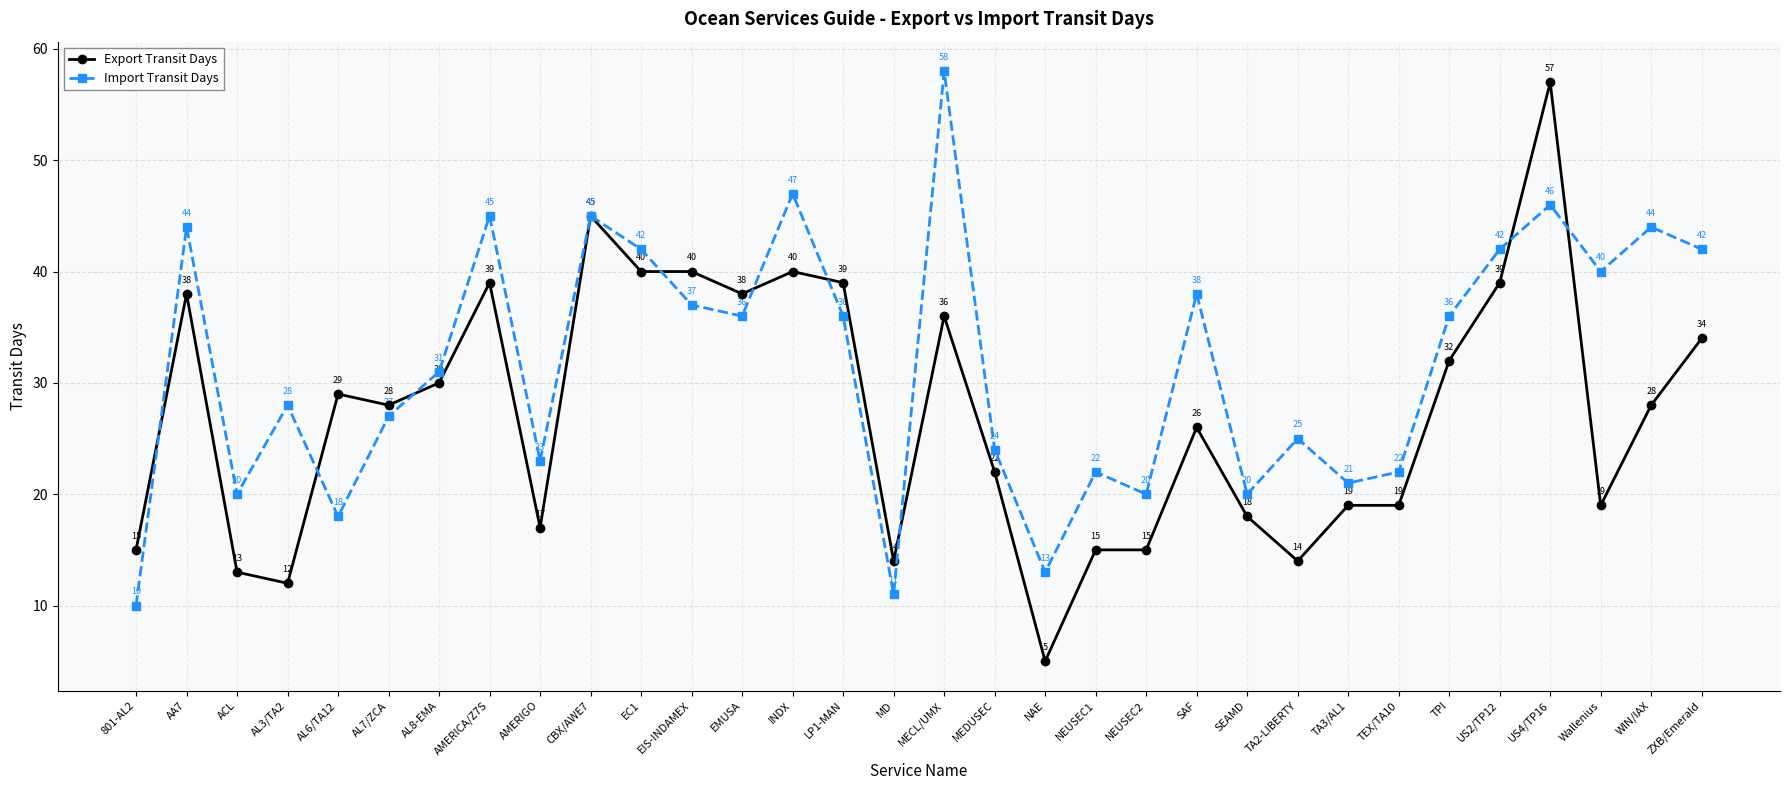

True or false: Import Transit Days and Export Transit Days cross at least once.

True